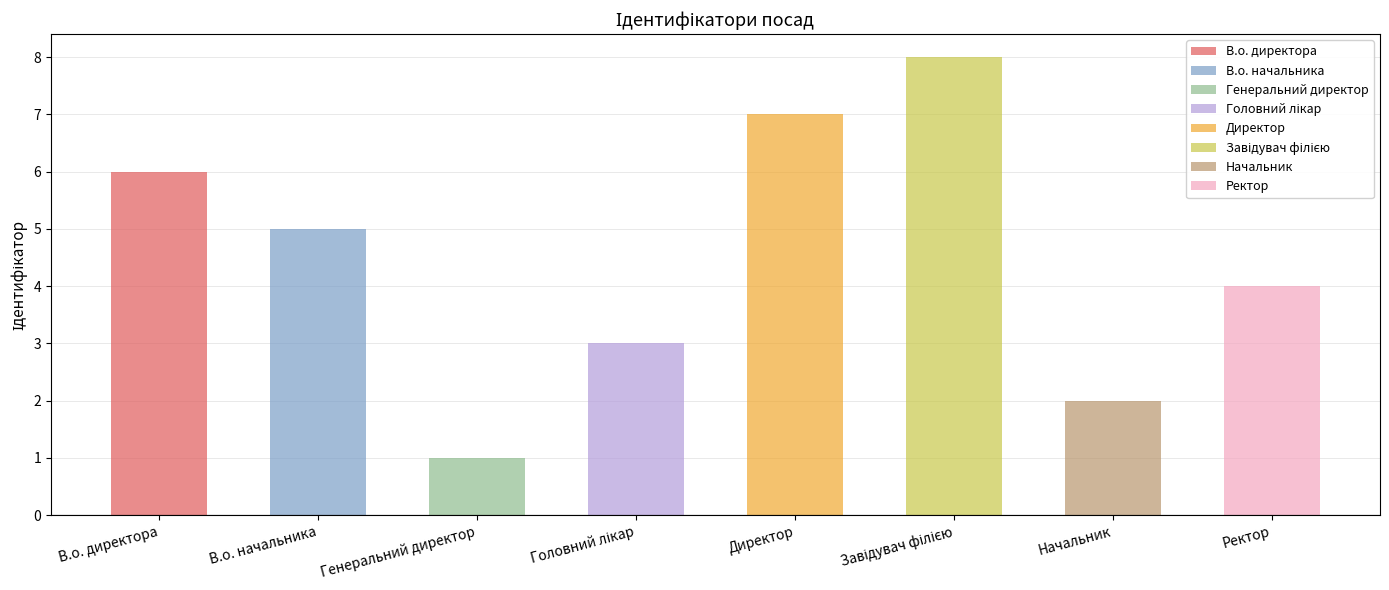

What is the ratio of the value at Начальник to the value at Генеральний директор?

2.0